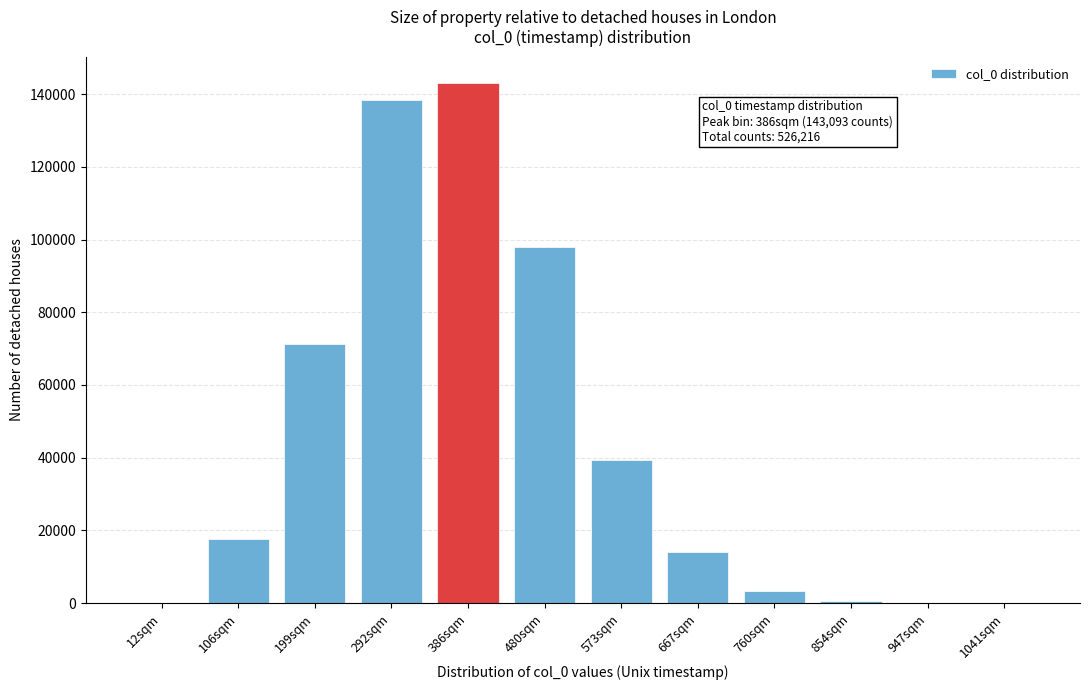

Is it true that the value at 386sqm is 94436?

False